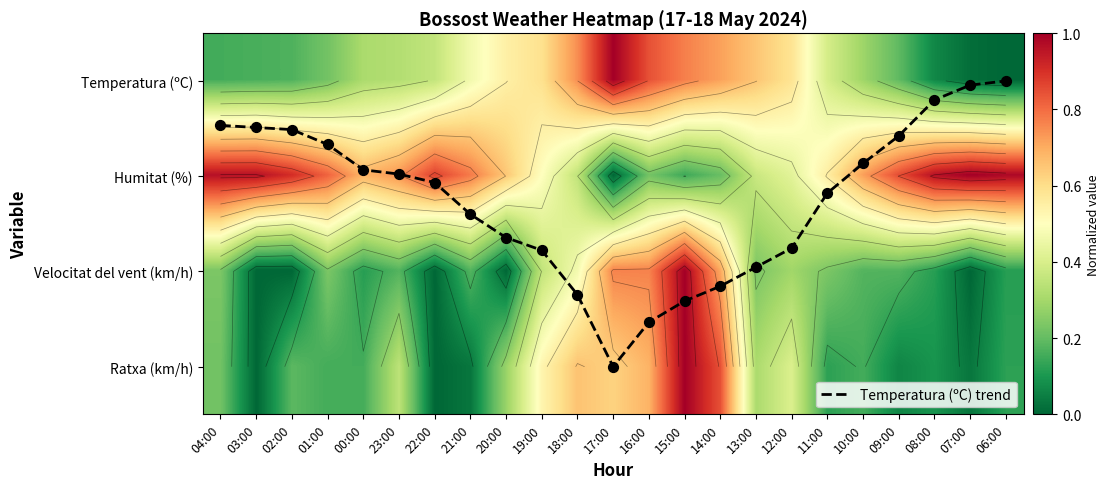

What is the sum of the Temperatura (ºC) trend values at 23:00 and 12:00?

2.7